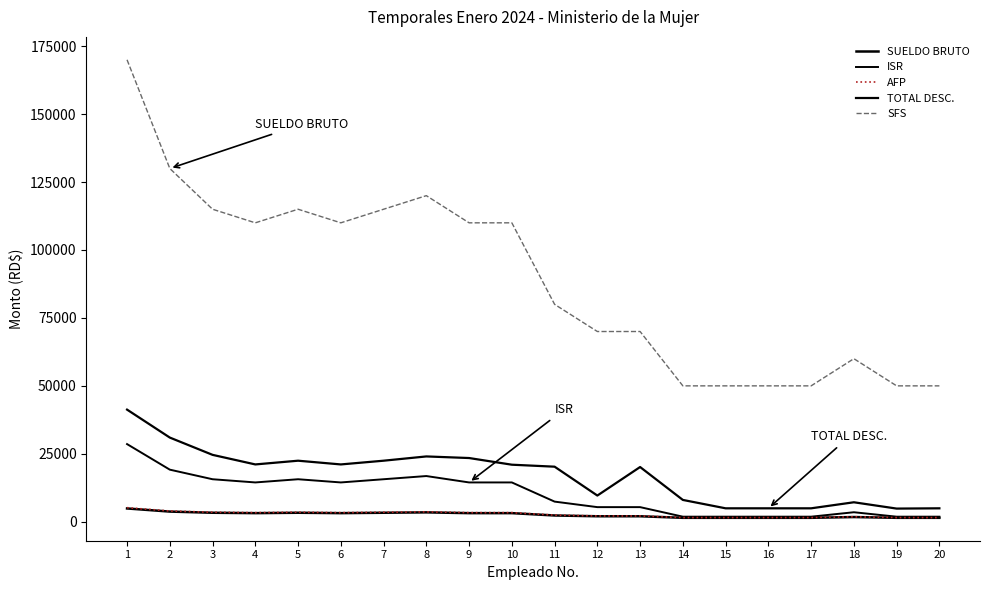

What is the spread (max minus min) of values at 14?

48565.0